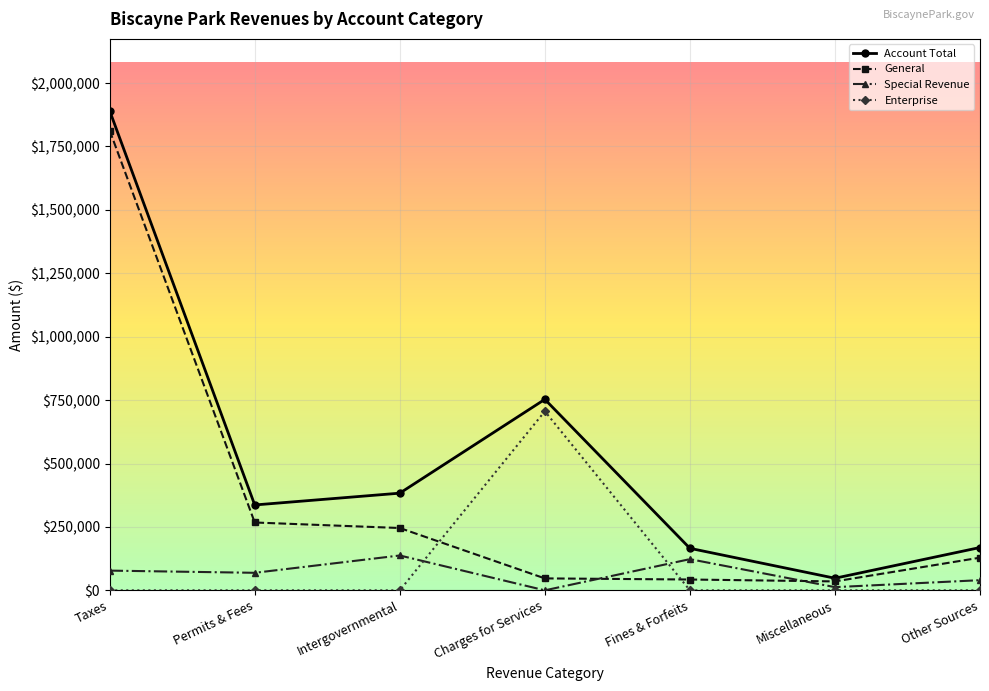

What is the label of the 6th point from the right?

Permits & Fees